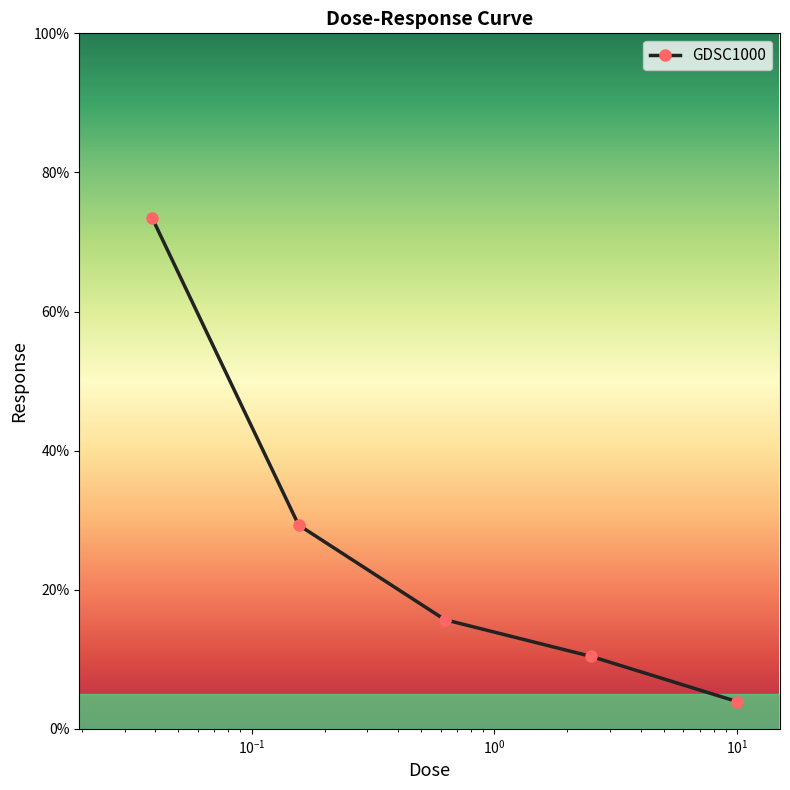

True or false: there are more than 2 points higher than both neighbors.

False